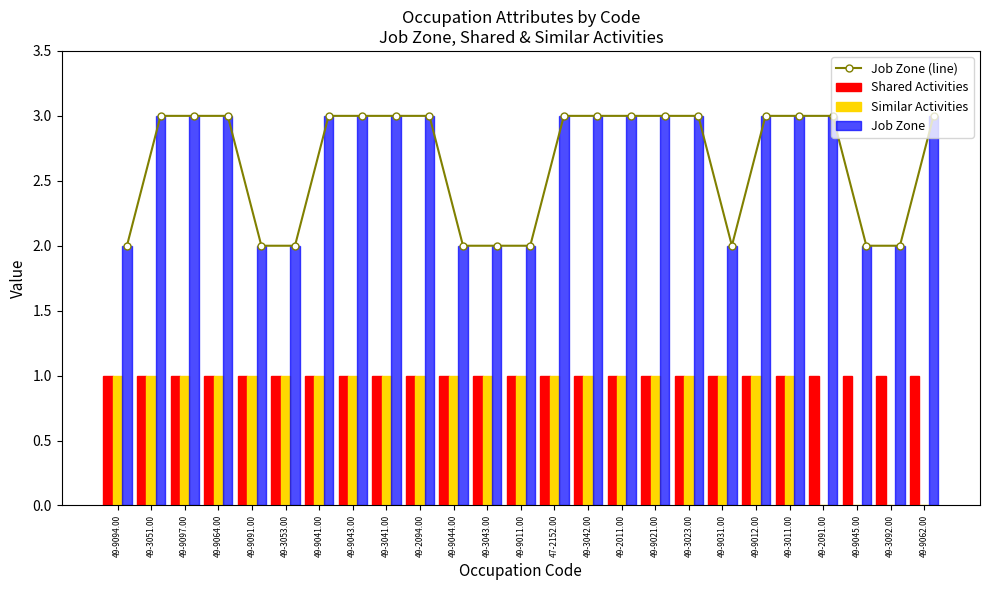

What are all the series names shown in the legend?

Job Zone (line), Shared Activities, Similar Activities, Job Zone